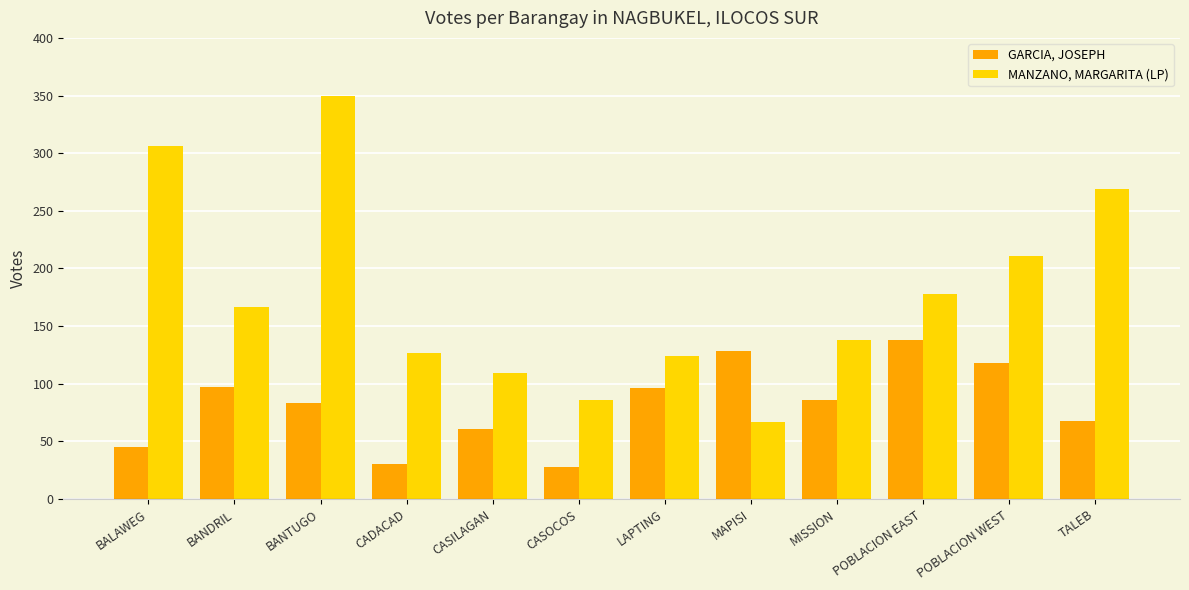

How many bars are there in each group?

2